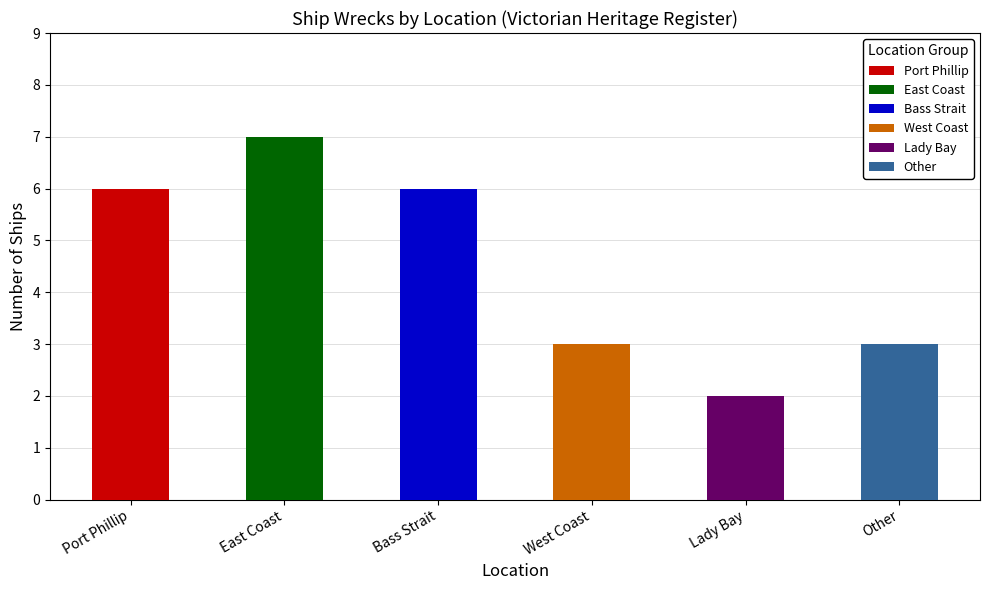

What is the approximate value at East Coast?

7